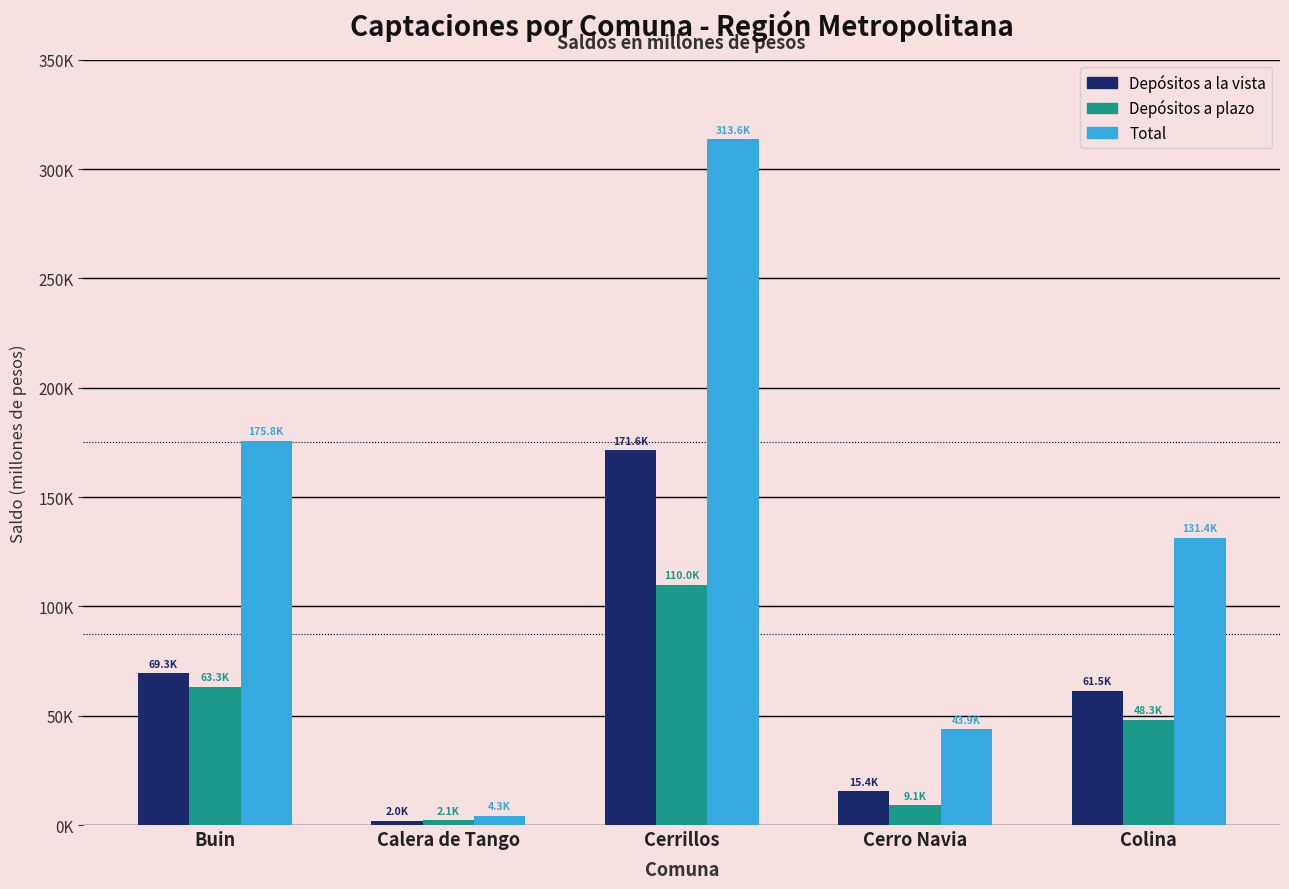

Does the chart contain stacked bars?

No